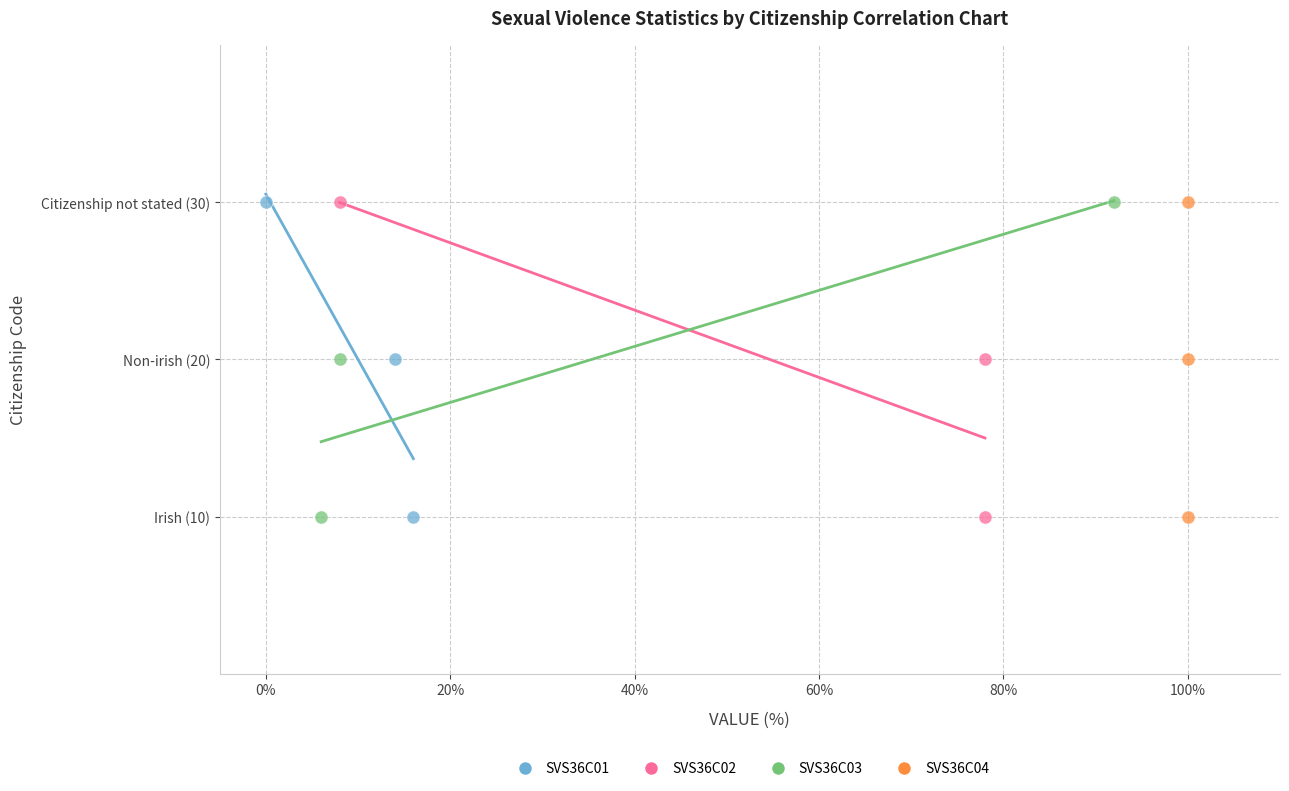

What are all the series names shown in the legend?

SVS36C01, SVS36C02, SVS36C03, SVS36C04